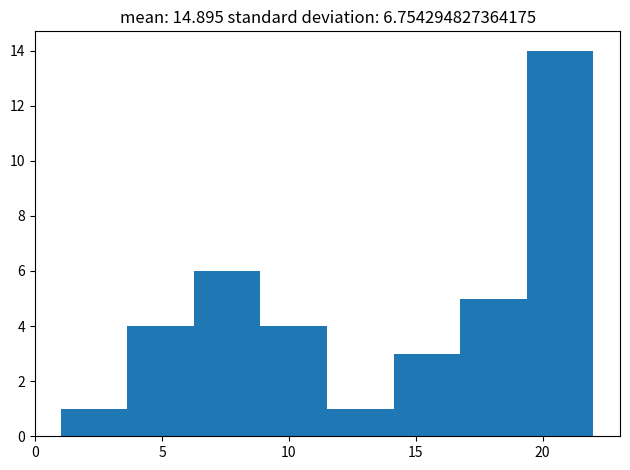

What is the height of the bar covering 3.5 to 6.5 on the x-axis? Neither the bar edges nor the heights are printed on the chart, so give them approximately, as read against the axes.

4